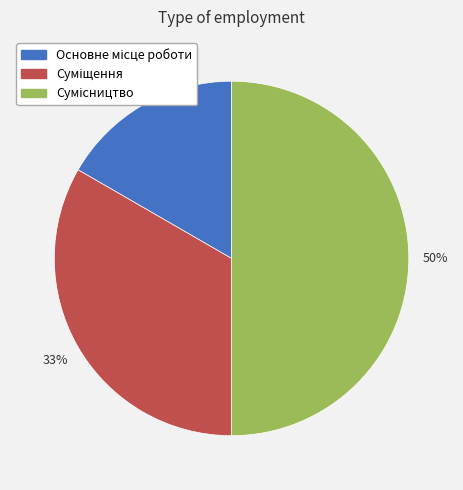

To the nearest percent, what is the average slice percentage?

33%